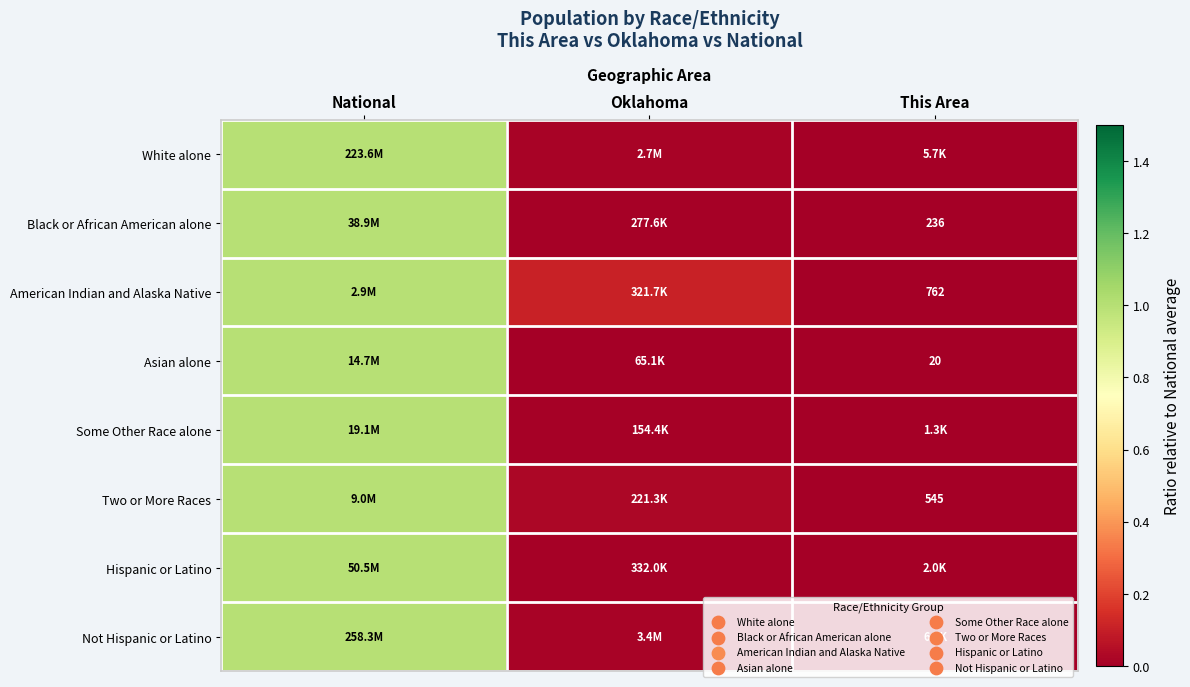

What is the average value of the White alone series?

0.3